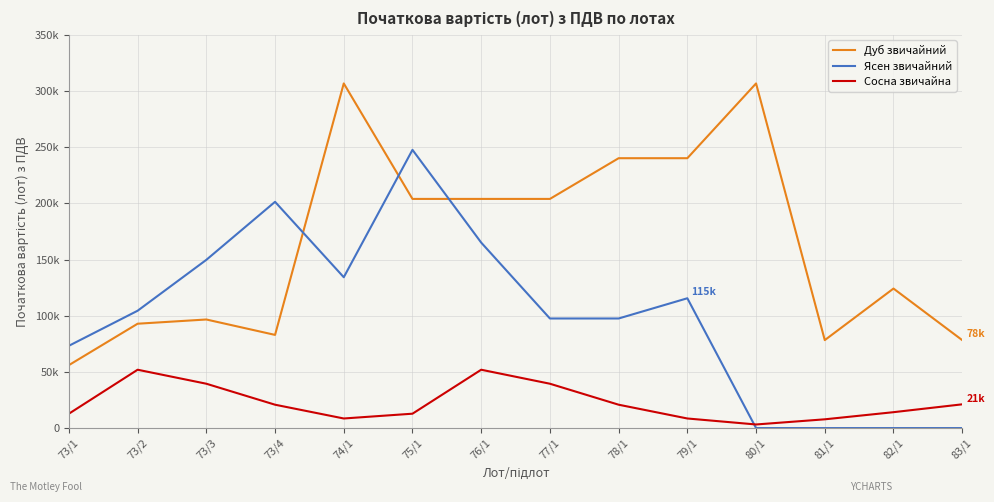

What is the label of the 7th point from the left?

76/1